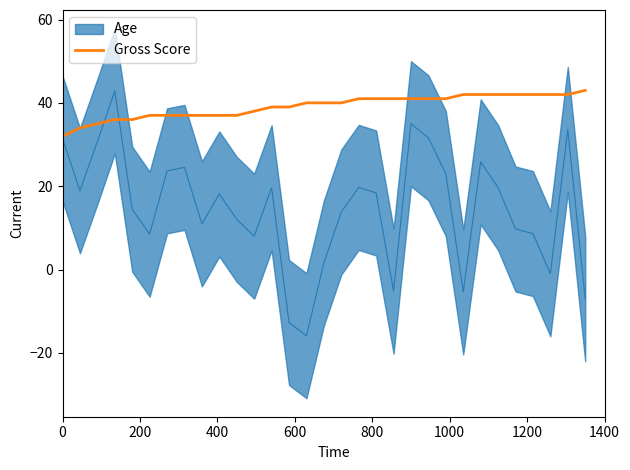

Is it true that the value at 1000 is 10?

False